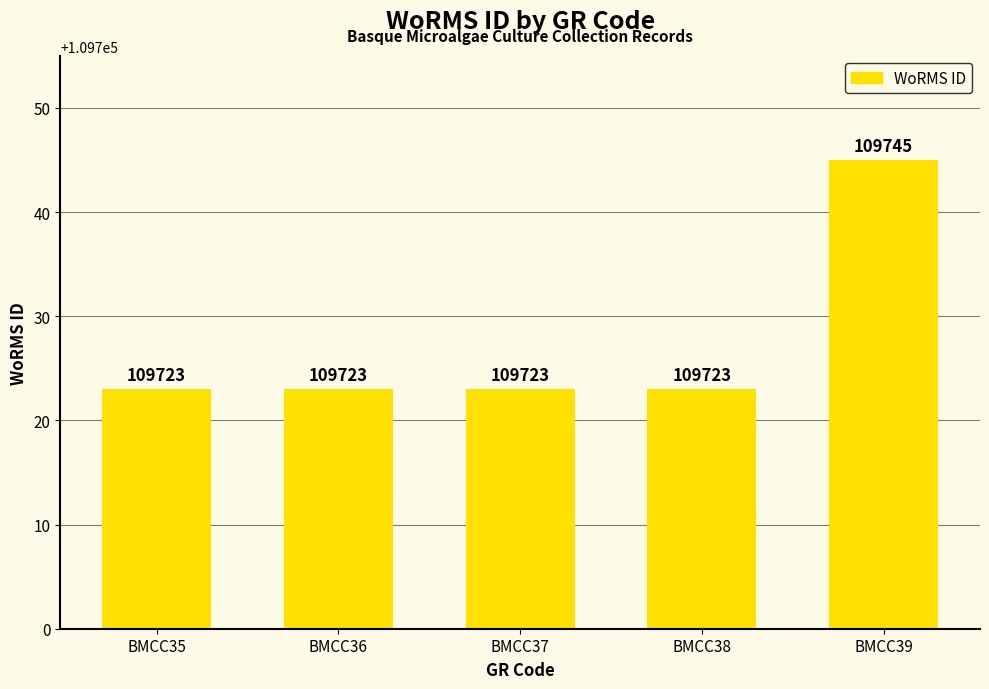

The chart shows a value of 63289 at BMCC36. True or false?

False